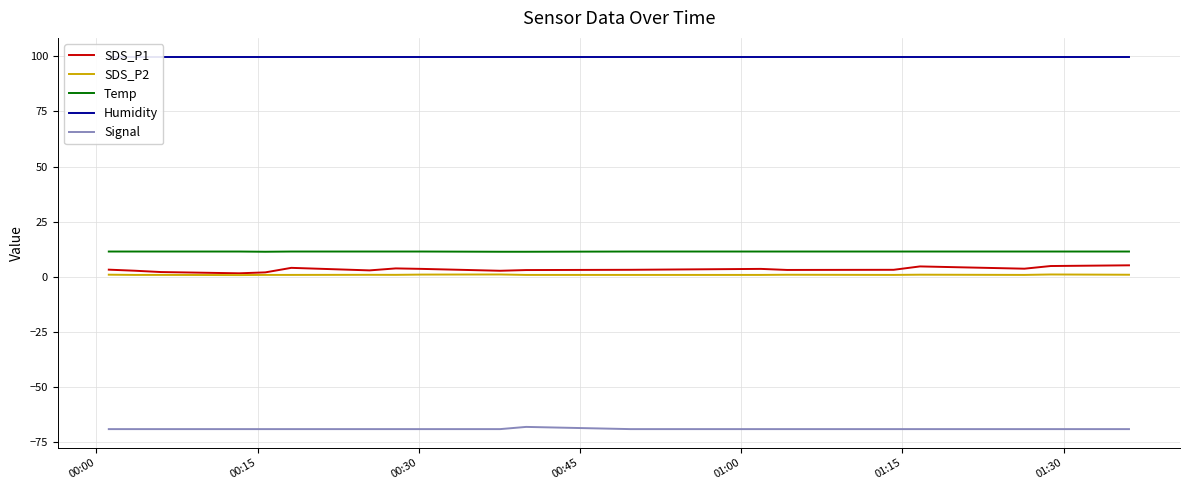

True or false: Temp and SDS_P2 cross at least once.

False